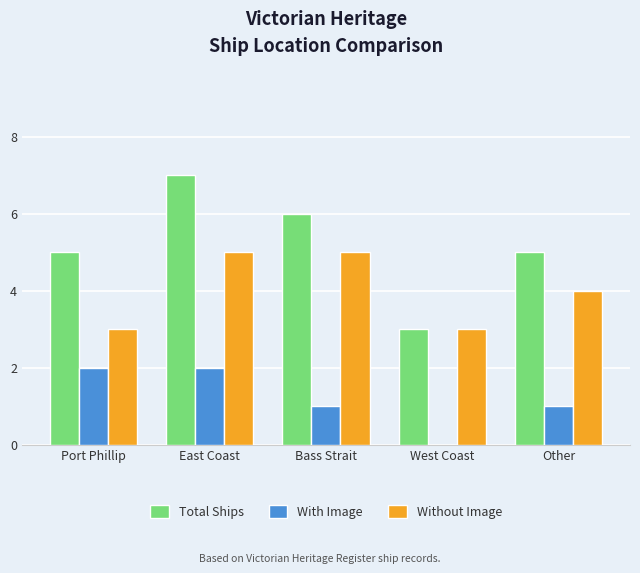

How many values in With Image are above zero?

4